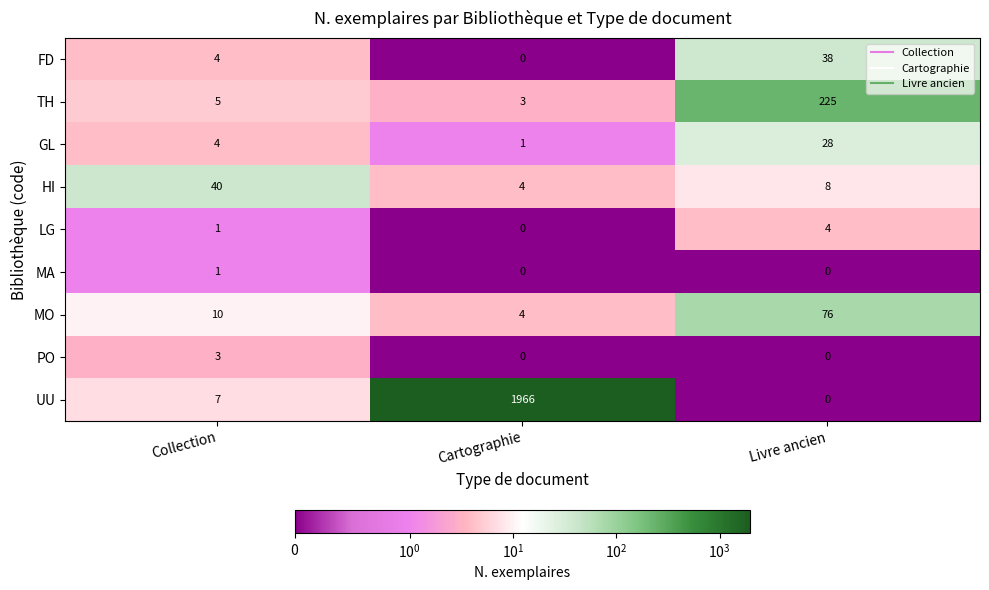

Count the number of data series in this chart.

9